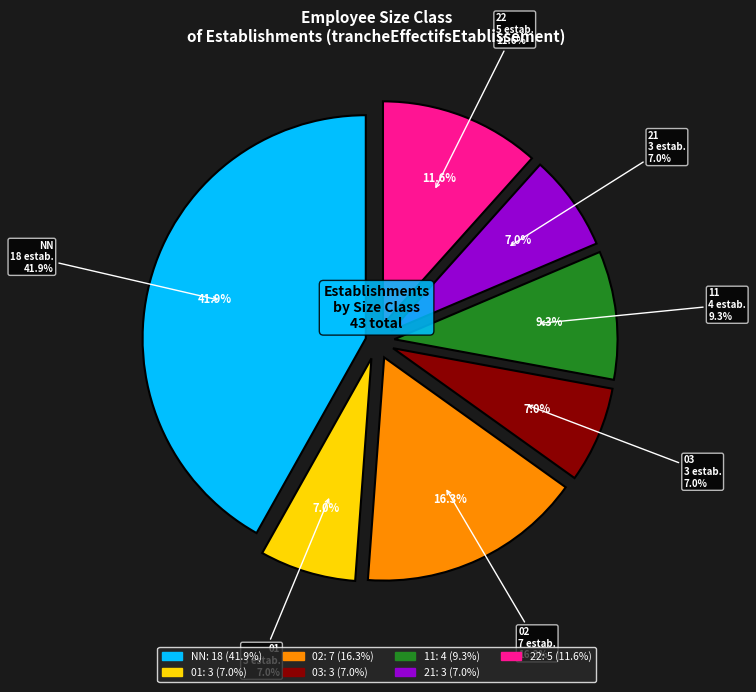

Combined, do NN and 01 account for over 50%?

No